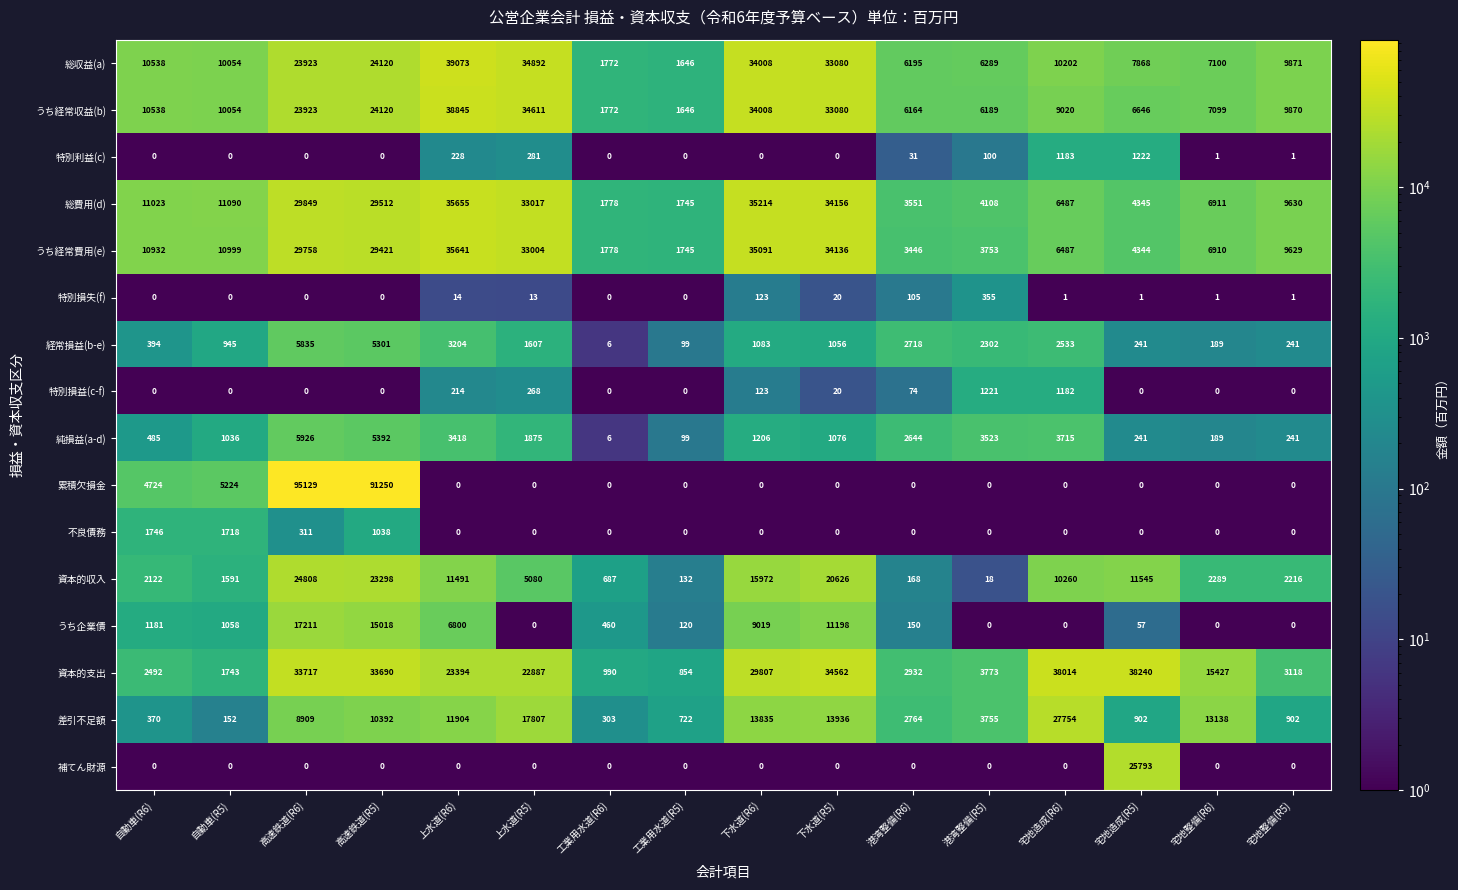

What is the minimum value for 純損益(a-d)?

6